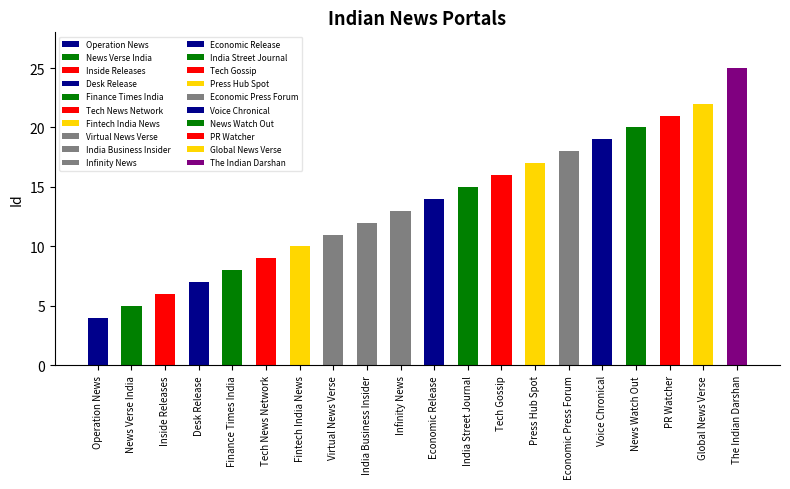

Rank the categories by value from highest to lowest.

The Indian Darshan, Global News Verse, PR Watcher, News Watch Out, Voice Chronical, Economic Press Forum, Press Hub Spot, Tech Gossip, India Street Journal, Economic Release, Infinity News, India Business Insider, Virtual News Verse, Fintech India News, Tech News Network, Finance Times India, Desk Release, Inside Releases, News Verse India, Operation News